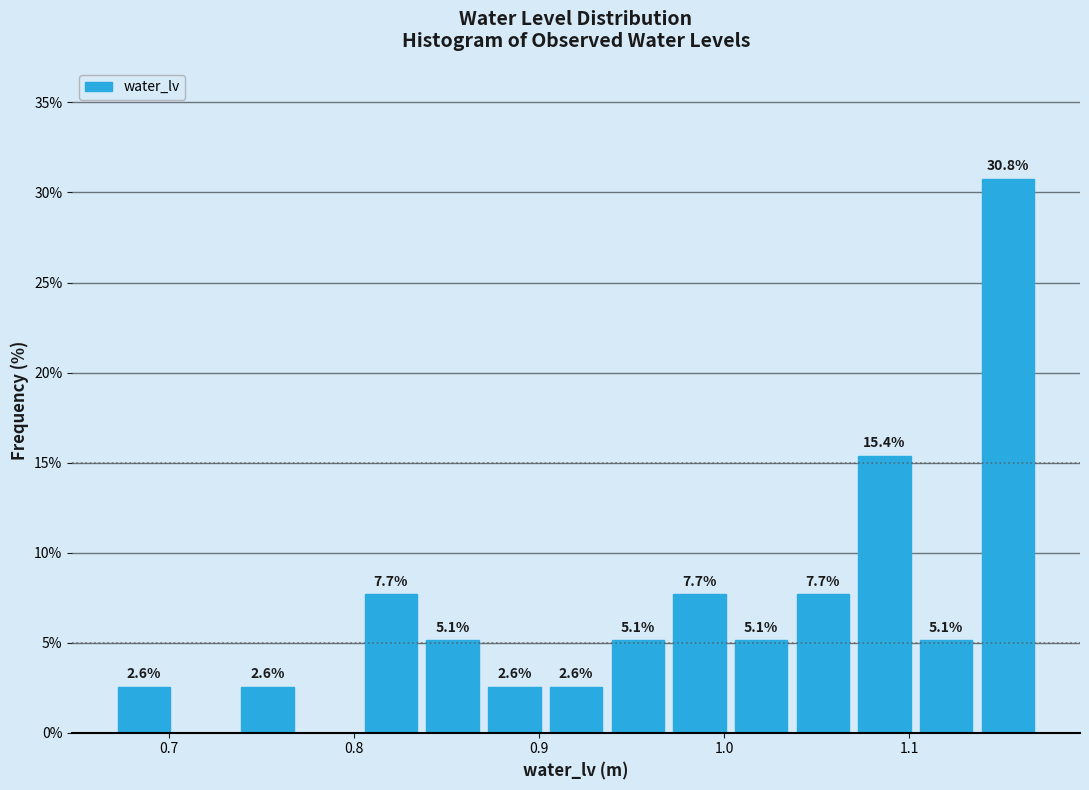

Read against the x-axis, roughly where is the centre of the tallest bar?

1.15